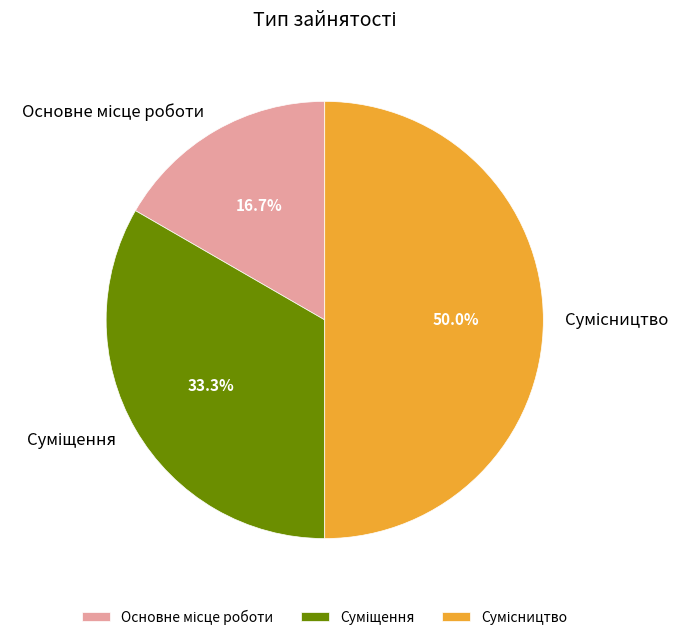

What percentage is NOT represented by Основне місце роботи?

83.3%